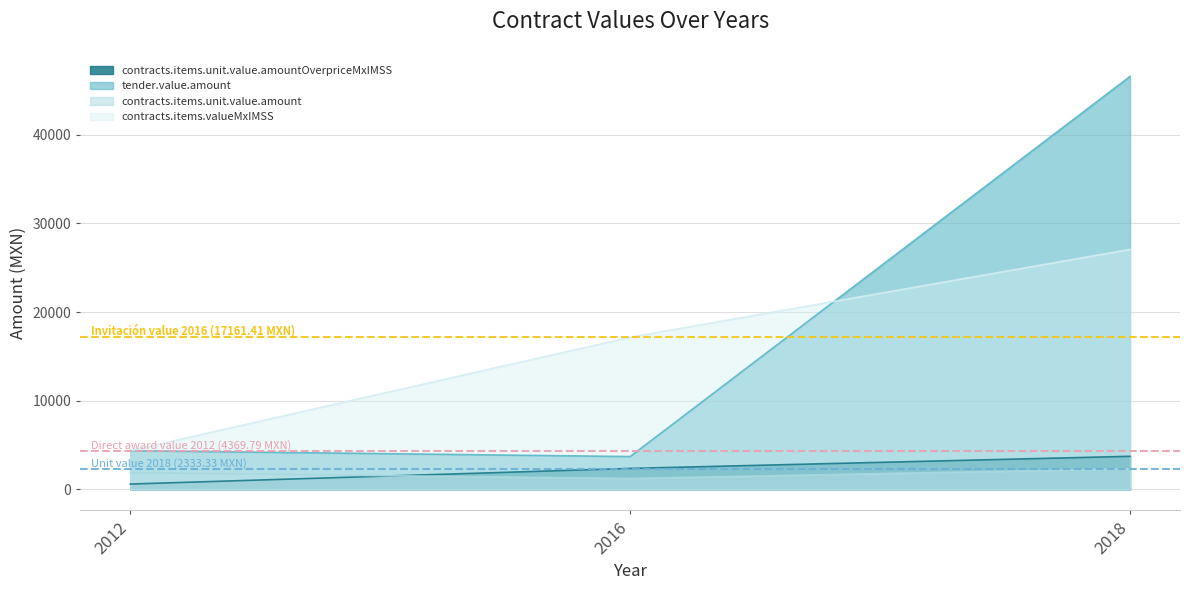

At which label is contracts.items.unit.value.amountOverpriceMxIMSS closest to 2168?

2016